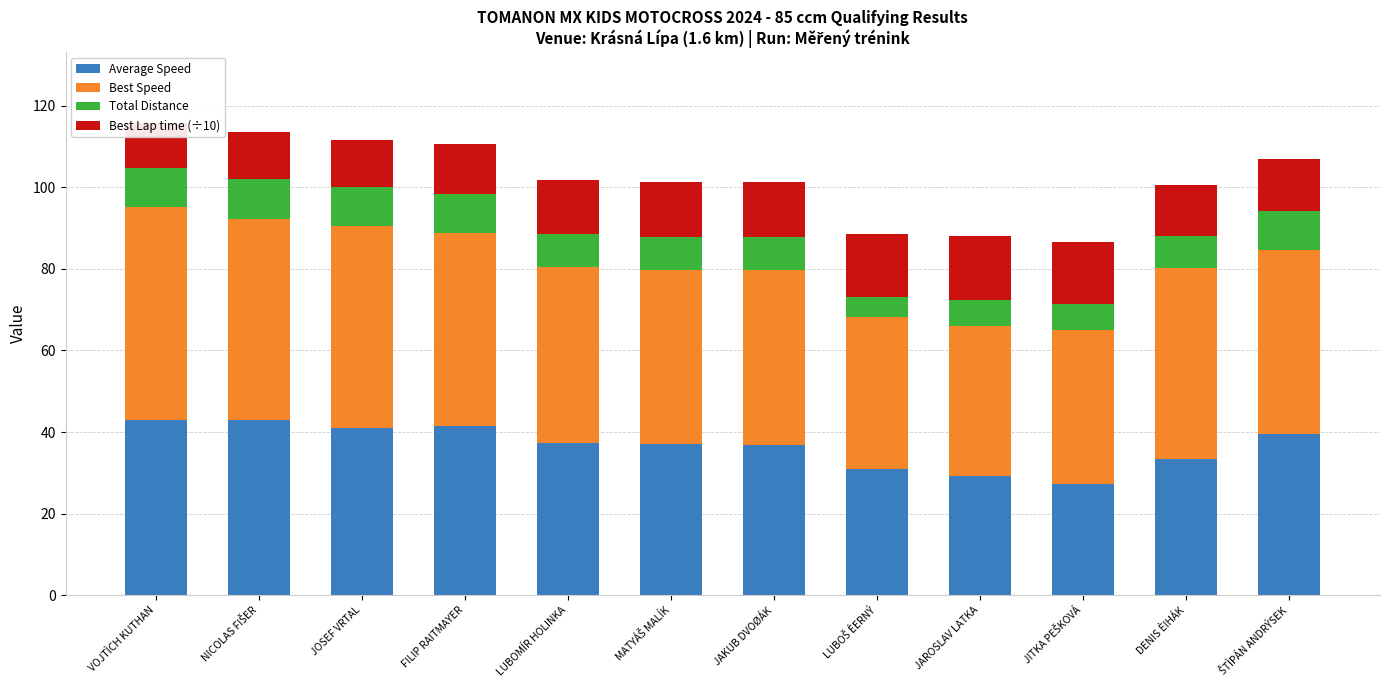

Is it true that Total Distance equals 8.0 at DENIS ÈIHÁK?

True